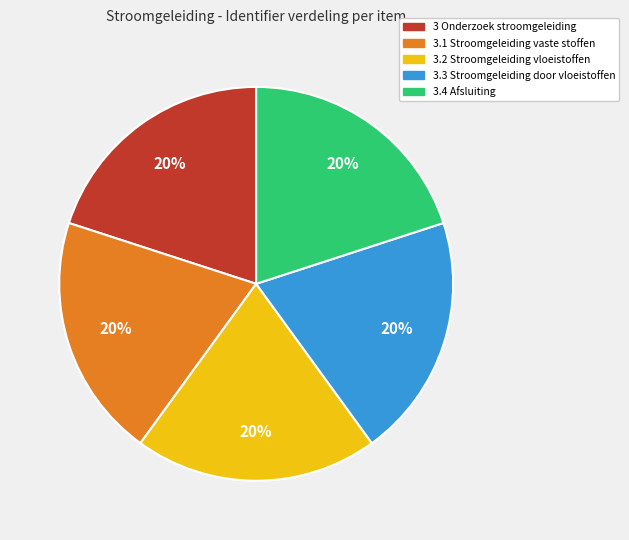

How many segments does this pie chart have?

5